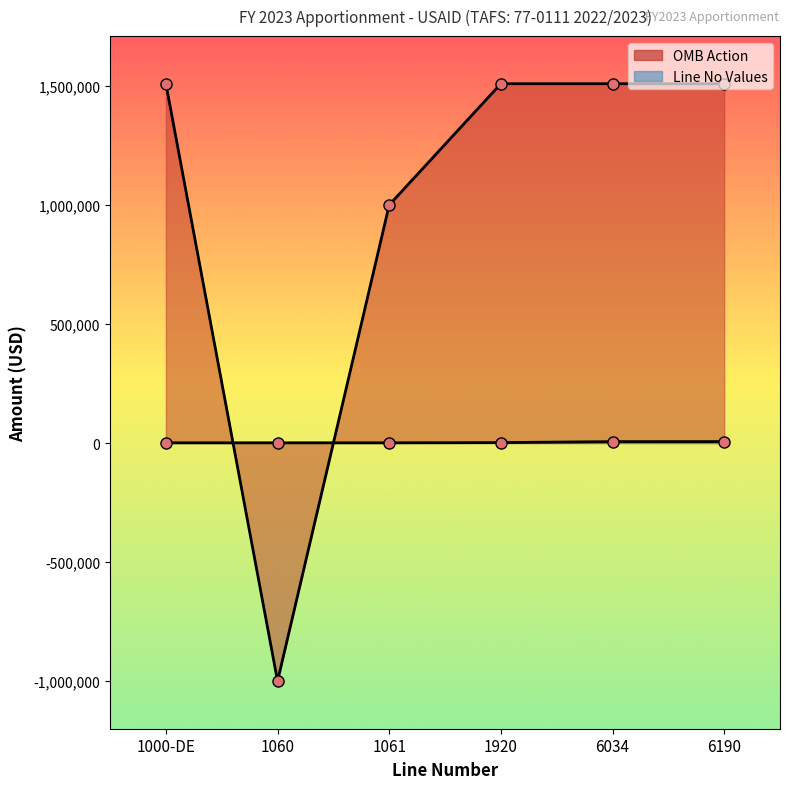

What is the difference between the second highest and minimum values in the OMB Action series?

2509483